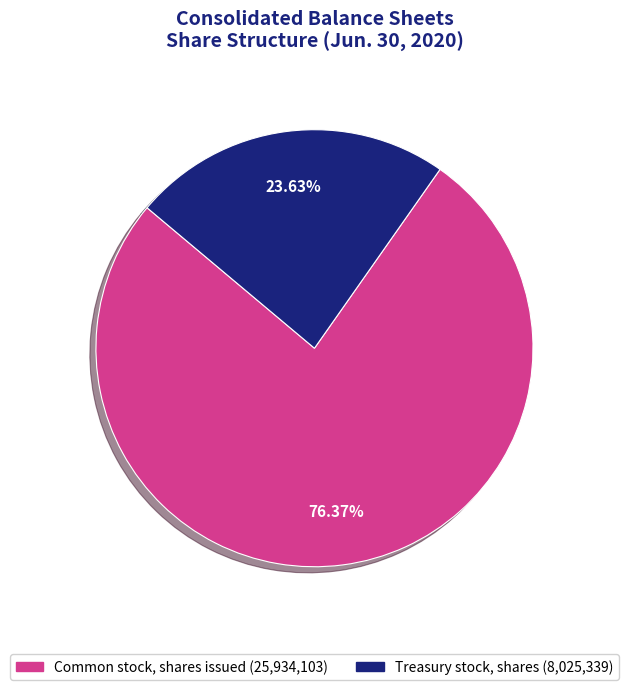

Combined, do Treasury stock, shares and Common stock, shares issued account for over 50%?

Yes